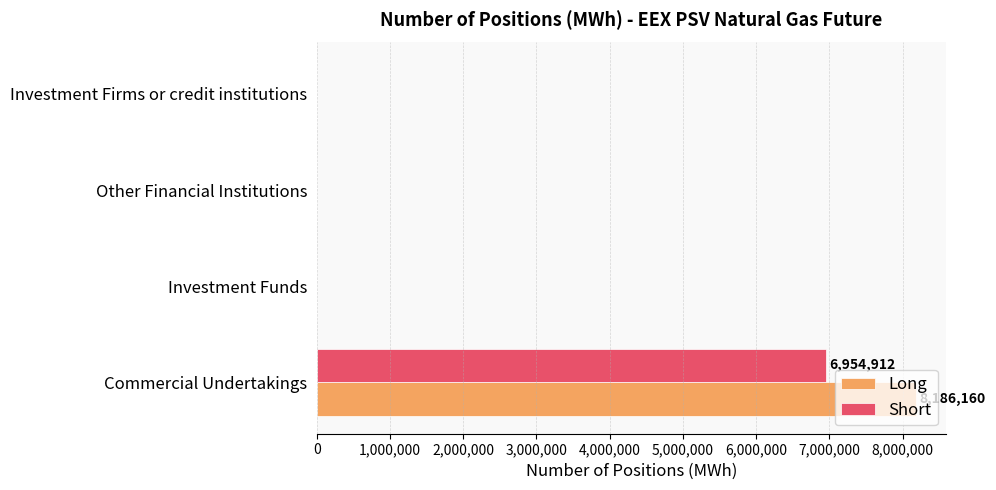

What is the average value of the Short series?

1738728